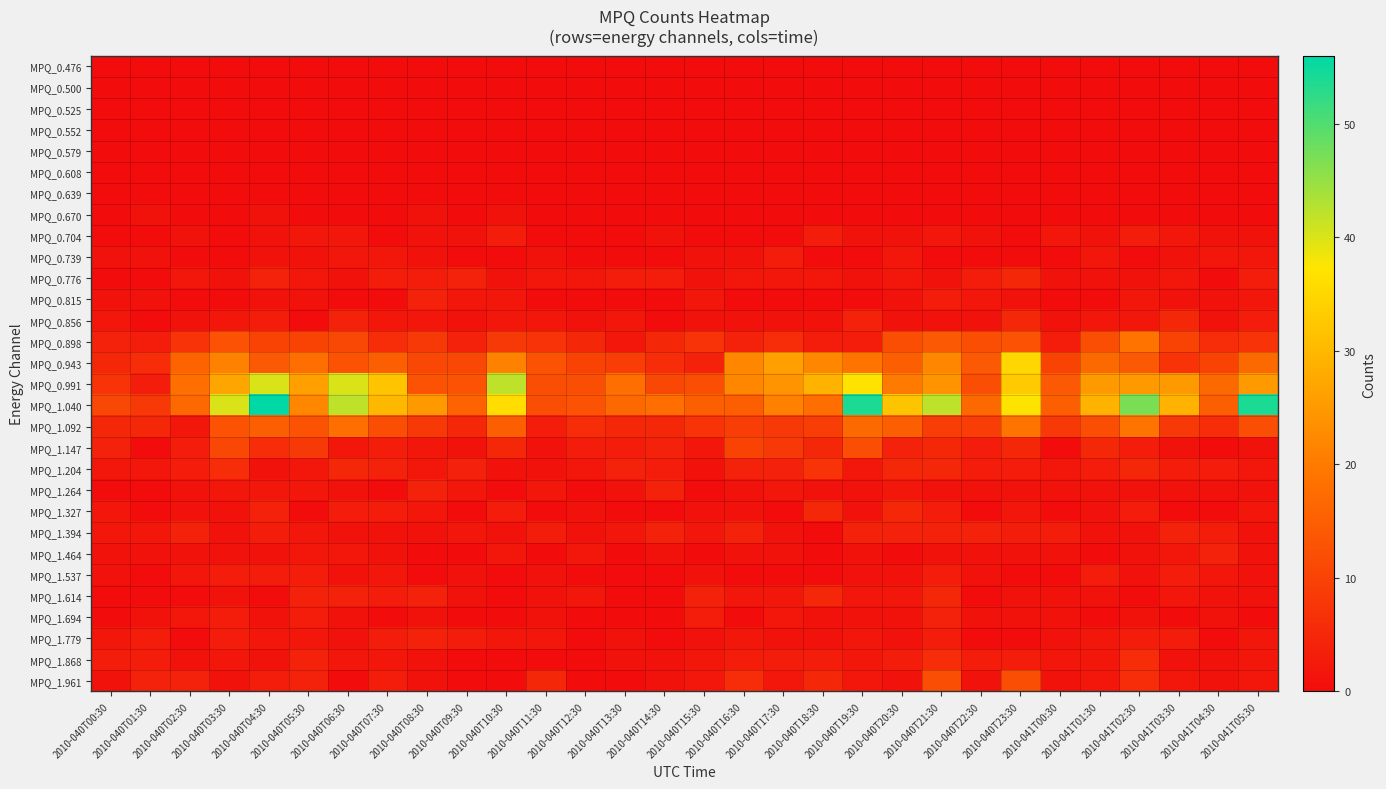

Rank the series by their maximum value, from lowest to highest.

MPQ_0.476, MPQ_0.500, MPQ_0.525, MPQ_0.552, MPQ_0.579, MPQ_0.608, MPQ_0.639, MPQ_0.670, MPQ_0.704, MPQ_0.739, MPQ_1.537, MPQ_0.815, MPQ_1.264, MPQ_1.394, MPQ_1.464, MPQ_1.694, MPQ_1.779, MPQ_0.776, MPQ_0.856, MPQ_1.327, MPQ_1.614, MPQ_1.868, MPQ_1.204, MPQ_1.147, MPQ_1.961, MPQ_0.898, MPQ_1.092, MPQ_0.943, MPQ_0.991, MPQ_1.040